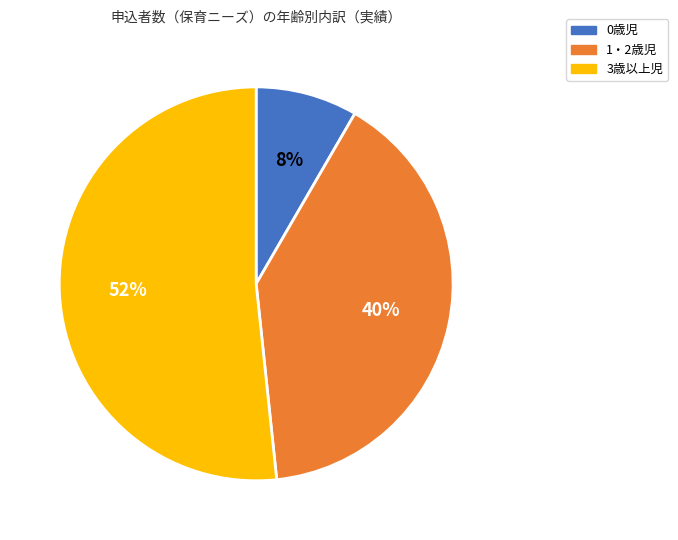

Combined, do 0歳児 and 1・2歳児 account for over 50%?

No